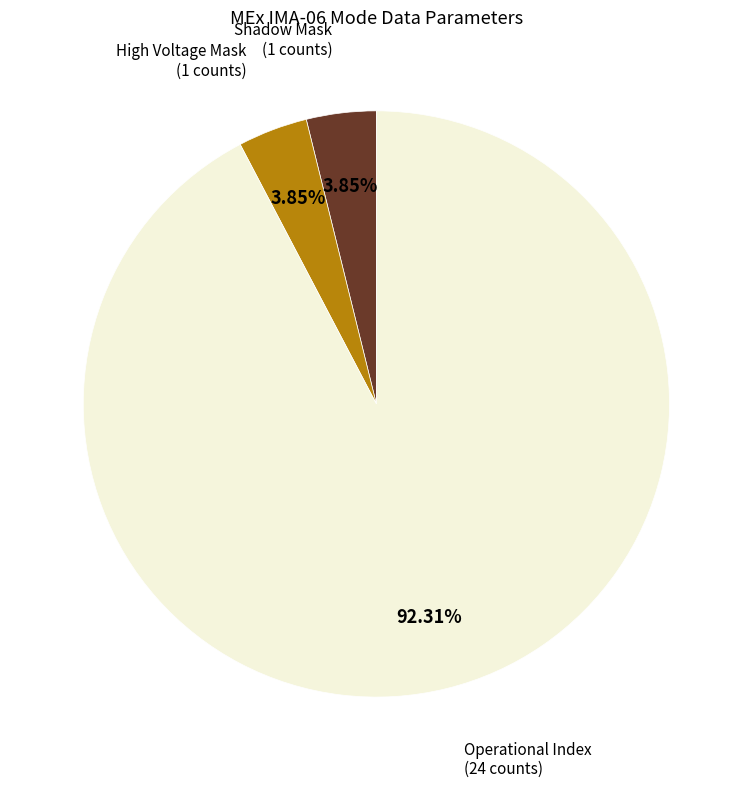

To the nearest percent, what is the average slice percentage?

33%